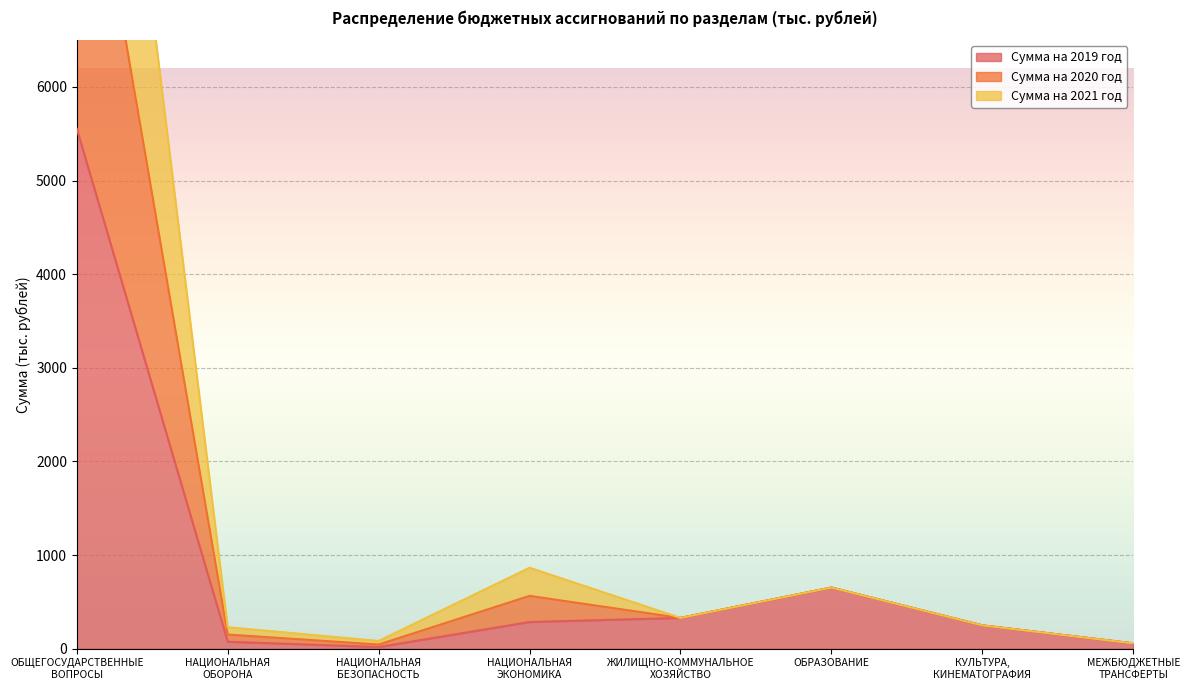

How many distinct data groups are displayed?

3